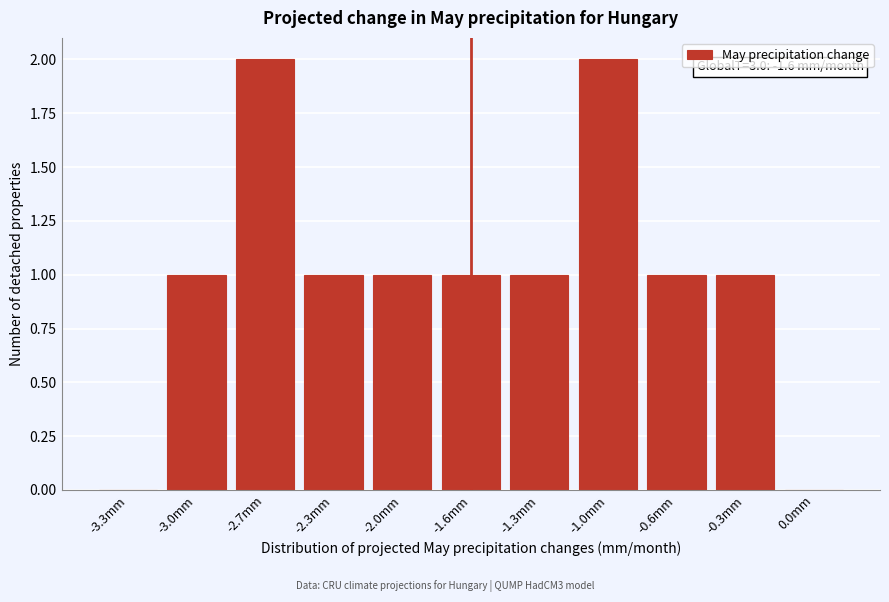

Reading left to right, transcribe all the data shown in this chart.

-3.3mm=0	-3.0mm=1	-2.7mm=2	-2.3mm=1	-2.0mm=1	-1.6mm=1	-1.3mm=1	-1.0mm=2	-0.6mm=1	-0.3mm=1	0.0mm=0